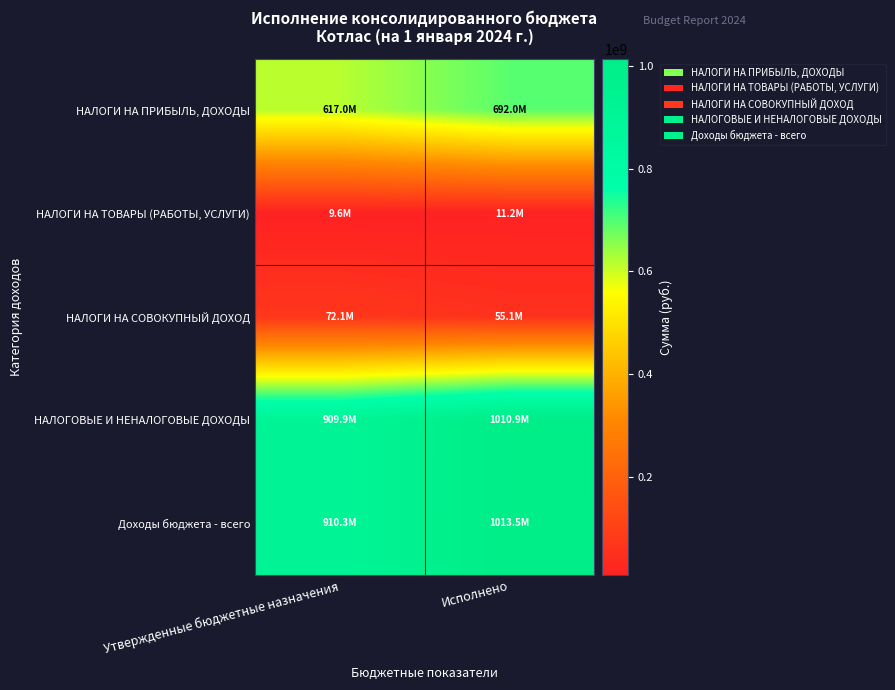

At which category is the sum across all series the highest?

Исполнено